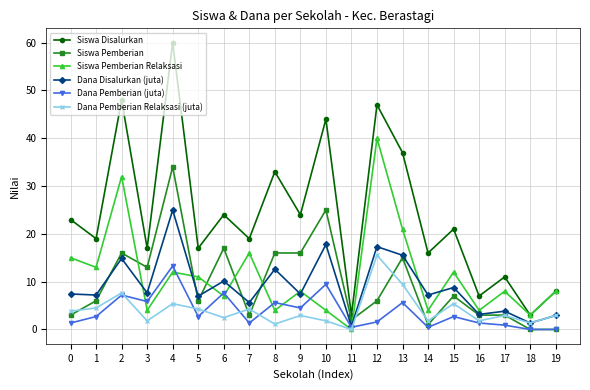

What is the value of the Siswa Pemberian point at the 3rd from the left?

16.0